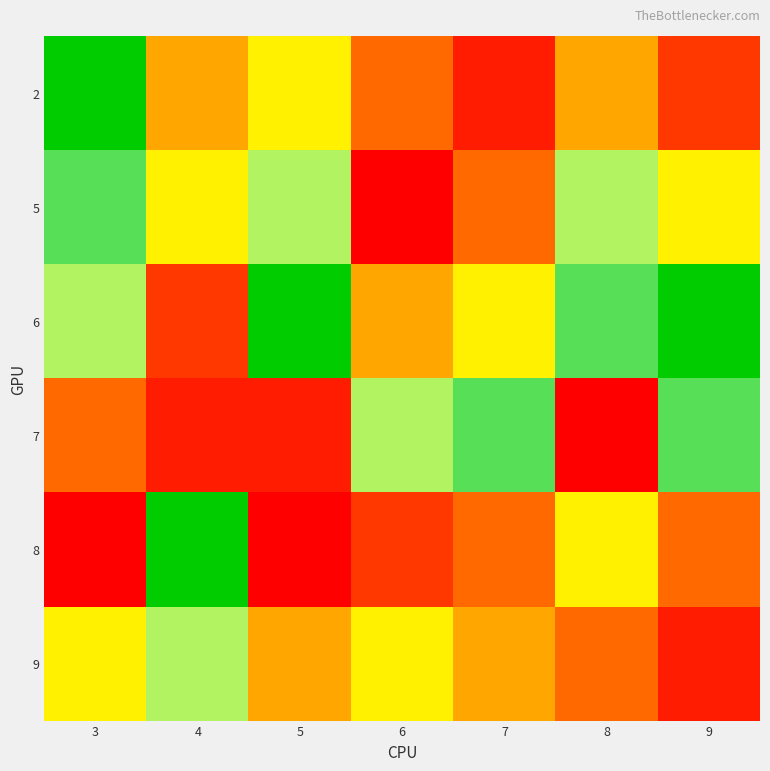

At 6, list the series in order from smallest to largest.

5, 8, 2, 6, 9, 7